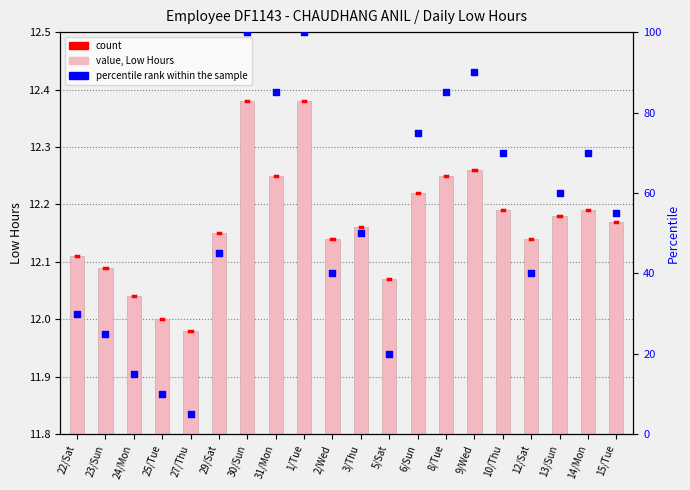

Which has a higher value, 23/Sun or 24/Mon?

23/Sun